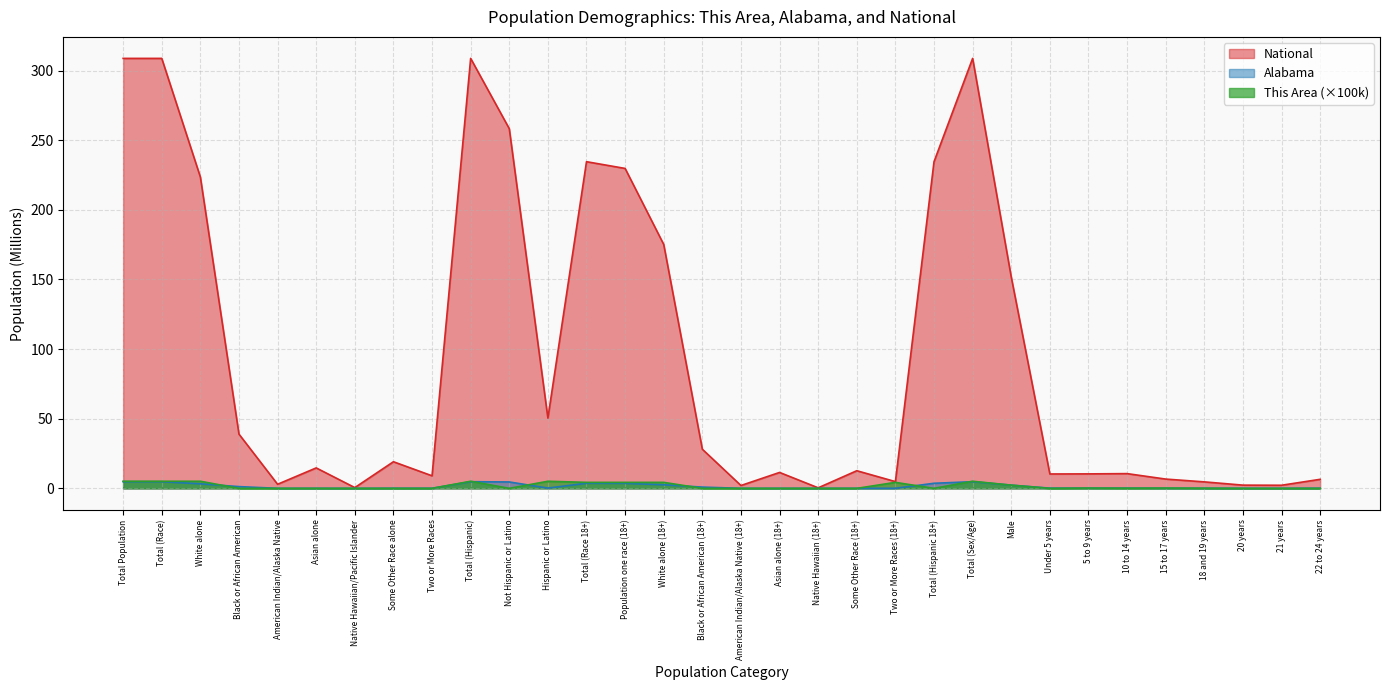

At which label does National first exceed 14?

Total Population